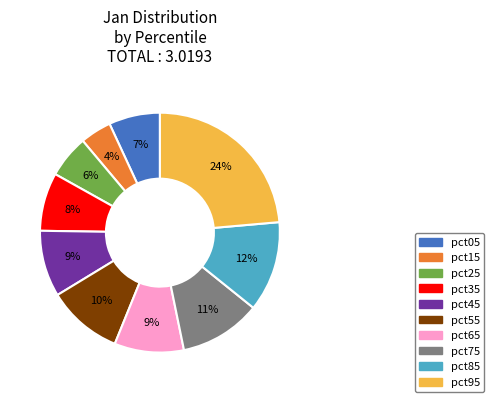

Combined, do pct15 and pct05 account for over 50%?

No